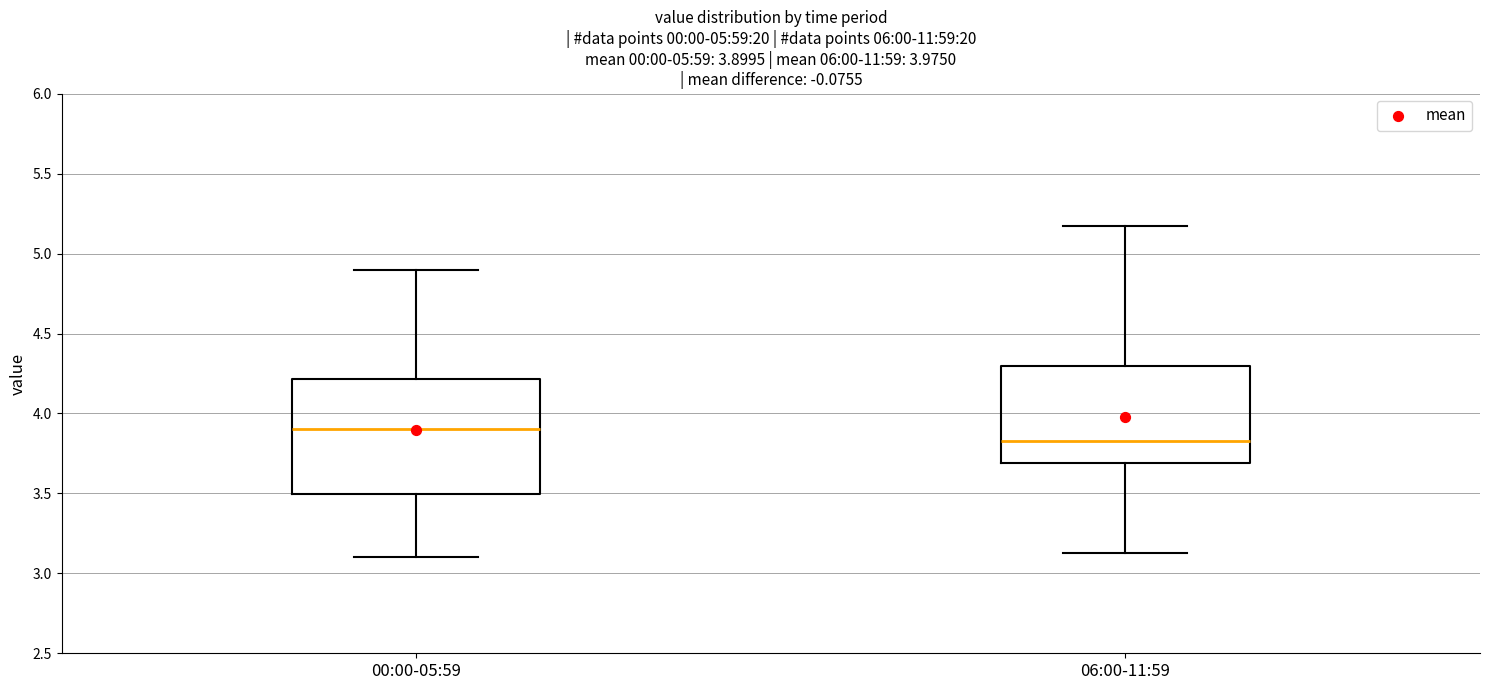

Which box is the tallest, from its lower edge to its upper edge?

00:00-05:59